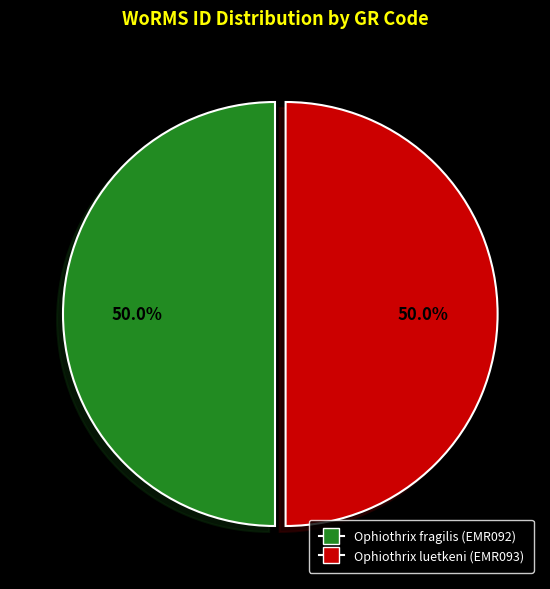

Do Ophiothrix luetkeni (EMR093) and Ophiothrix fragilis (EMR092) together represent more than half of the pie?

Yes